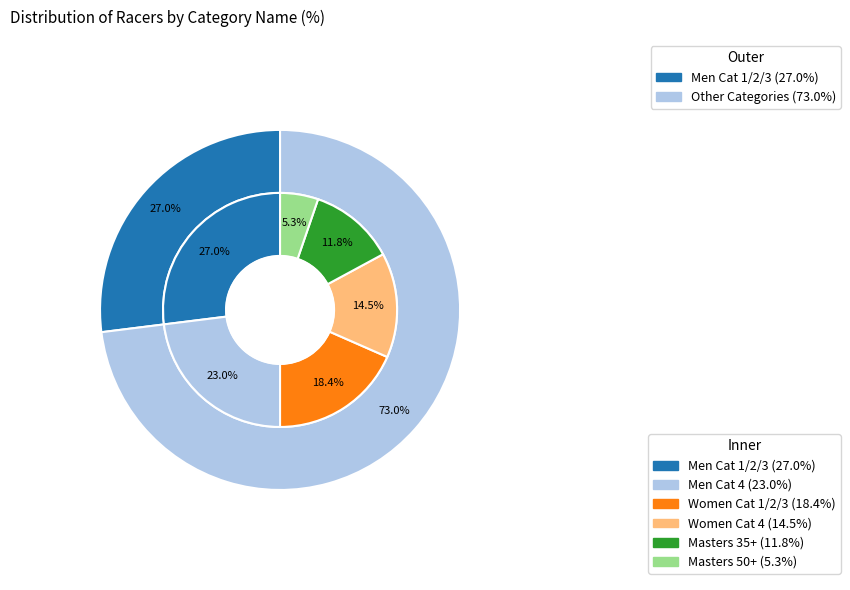

Is there any slice that represents more than half of the pie?

No